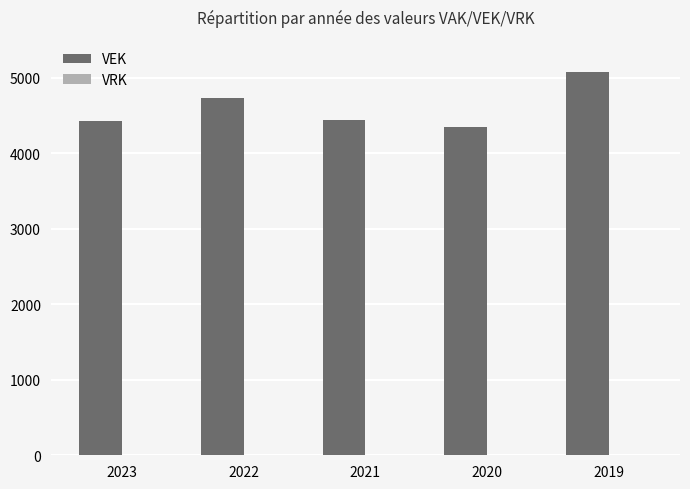

Which category has the highest value across all series?

2019